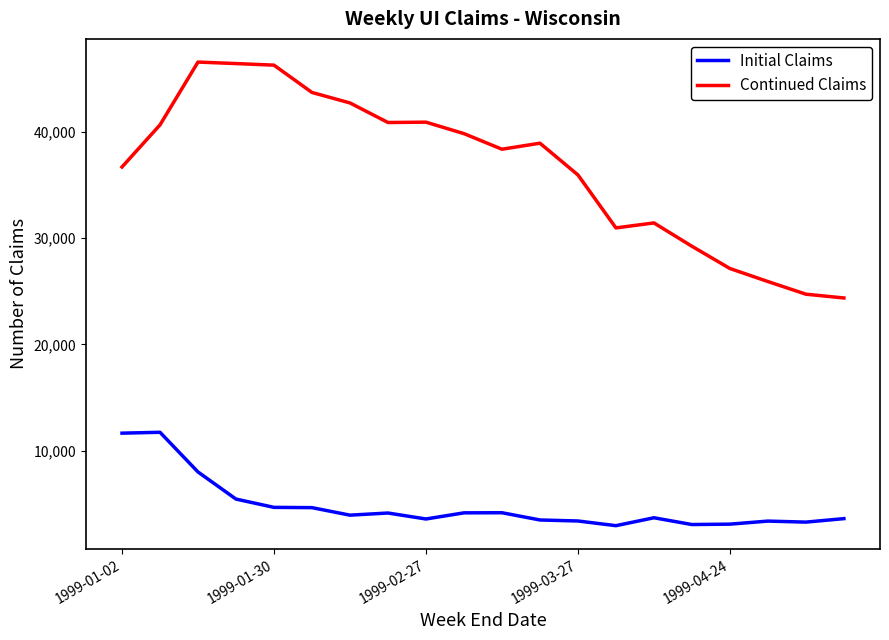

True or false: Continued Claims and Initial Claims cross at least once.

False